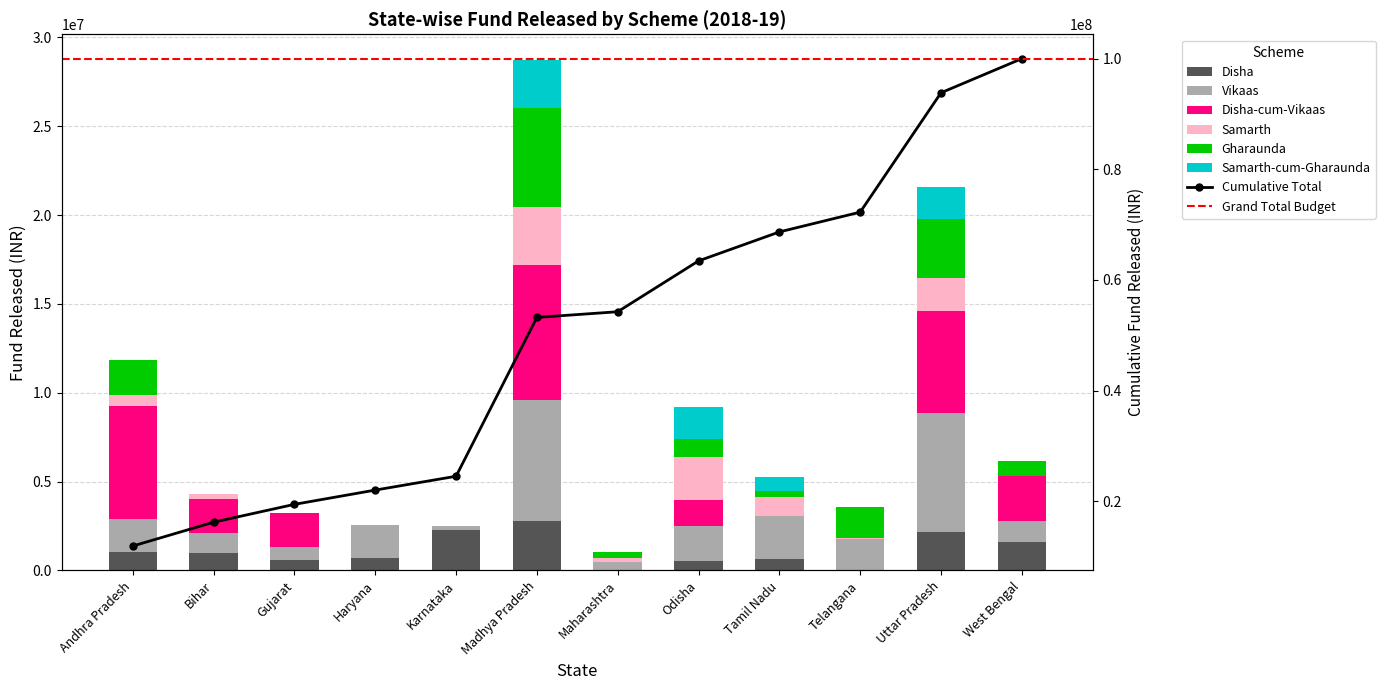

Reading right to left, extract all data points from this chart.

Disha: 1622500	2141500	0	651500	540000	0	2787000	2274000	705500	578000	965500	1020000
Vikaas: 1146000	6737500	1779500	2393000	1979000	446500	6797000	229000	1876000	728000	1152000	1885000
Disha-cum-Vikaas: 2571500	5735000	0	0	1470000	0	7591000	0	0	1925000	1890000	6356000
Samarth: 0	1868000	52000	1096000	2400000	252000	3261000	0	0	0	300000	600000
Gharaunda: 835000	3325000	1750000	300000	1010000	330000	5605000	0	0	0	0	2000000
Samarth-cum-Gharaunda: 0	1790000	0	800000	1800000	0	2700000	0	0	0	0	0